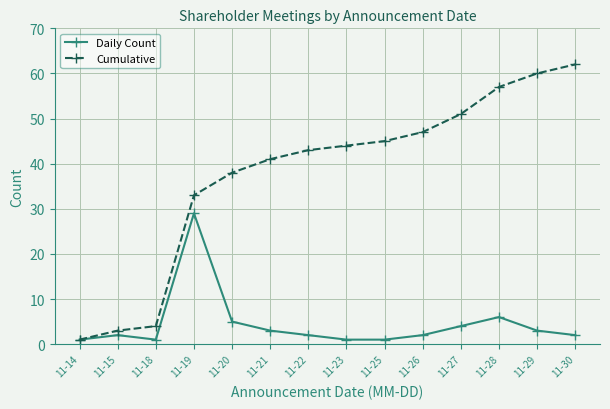

What is the difference between the maximum and minimum values in the Daily Count series?

28